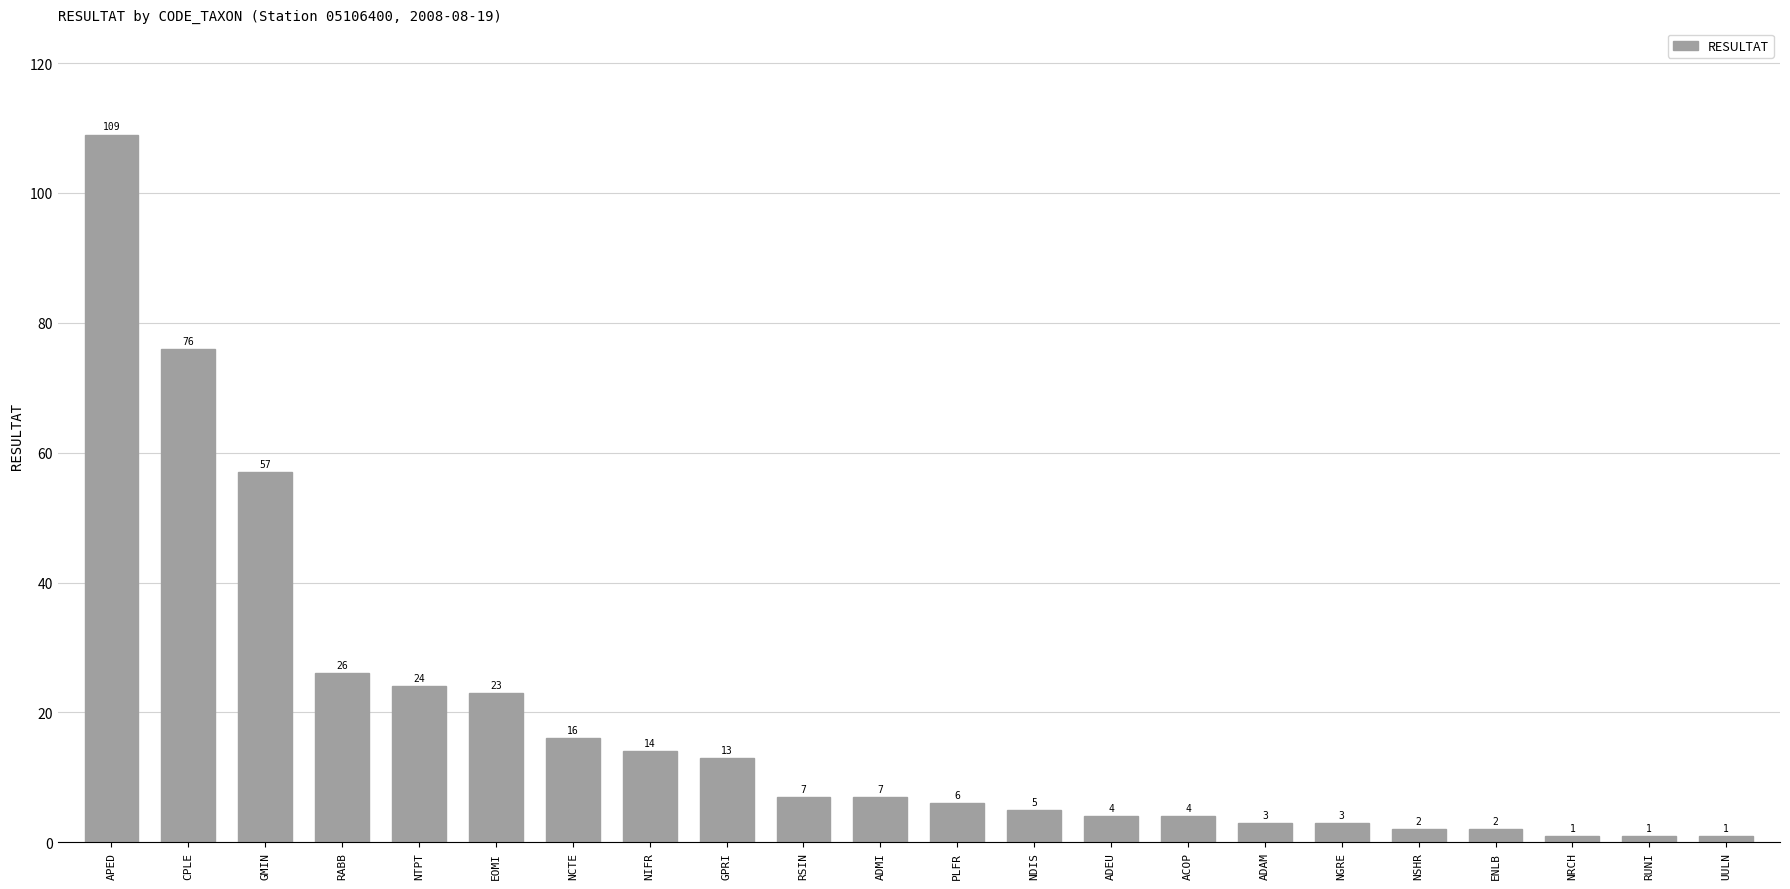

Which label corresponds to the largest value in the chart?

APED